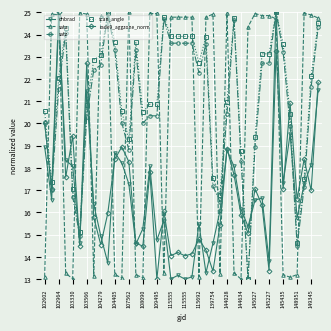

True or false: satz has more than 1 interior local peaks.

True